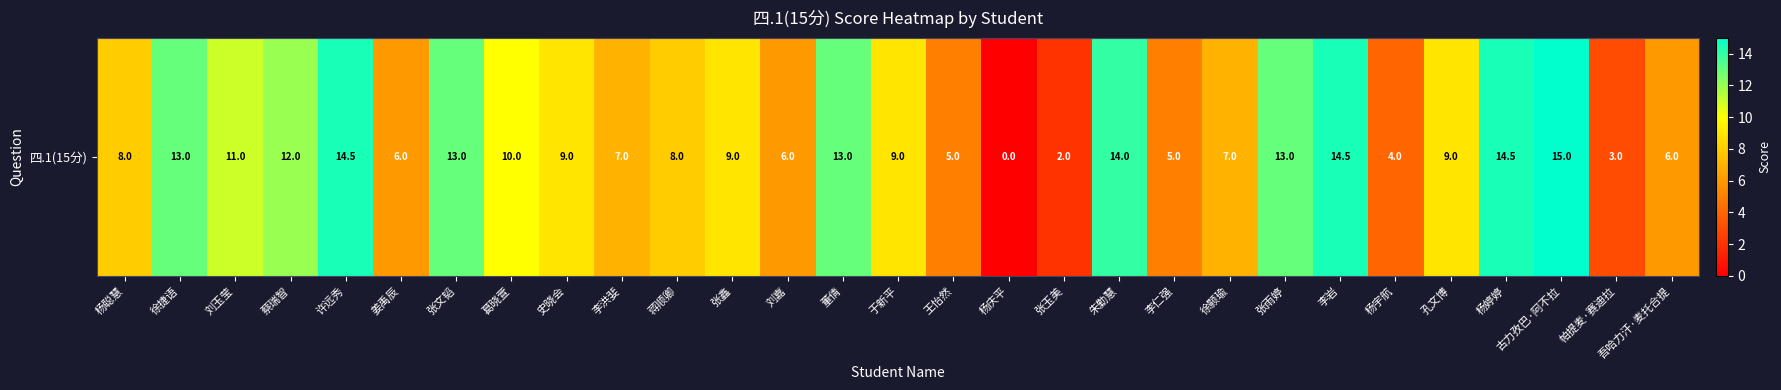

The value at 刘嘉 is 6.0. True or false?

True